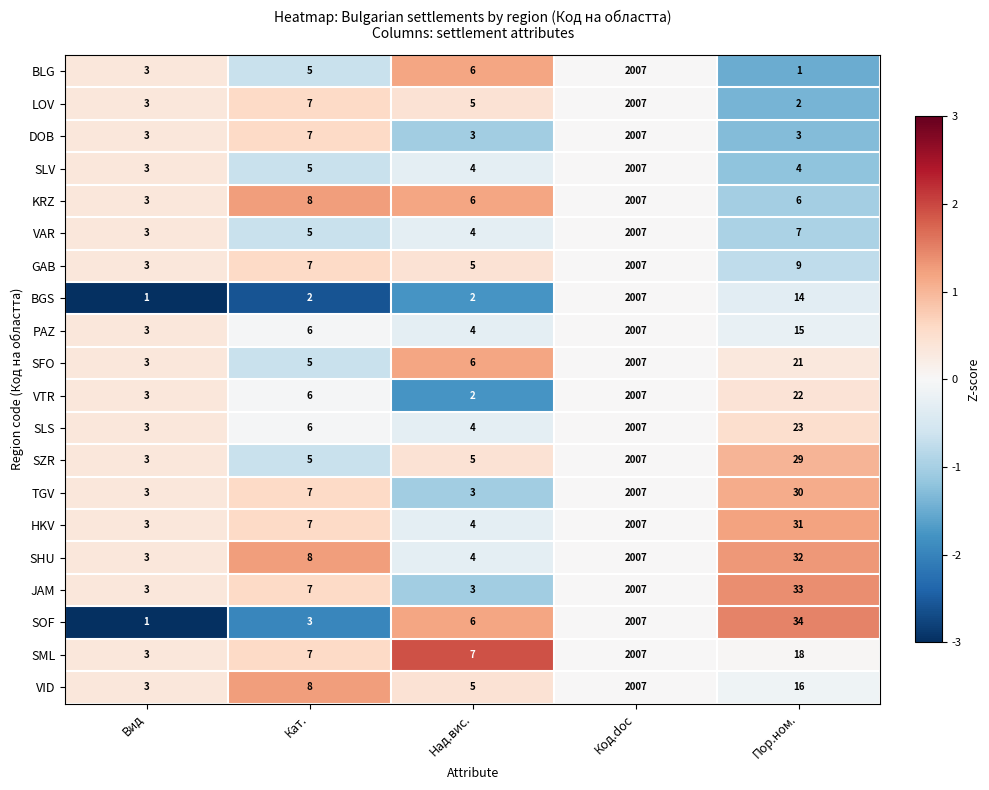

Is it true that JAM equals 33 at Пор.ном.?

True